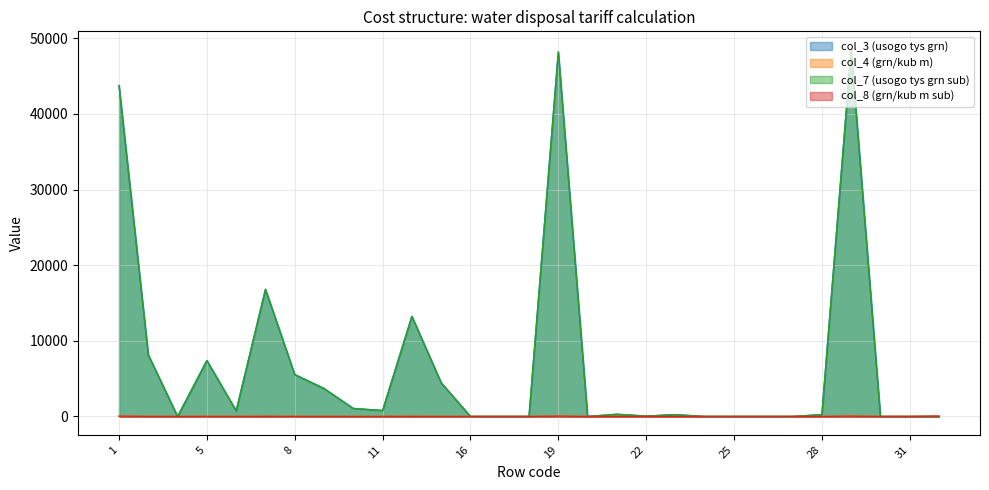

Which category has the highest value in the col_7 (usogo tys grn sub) series?

29